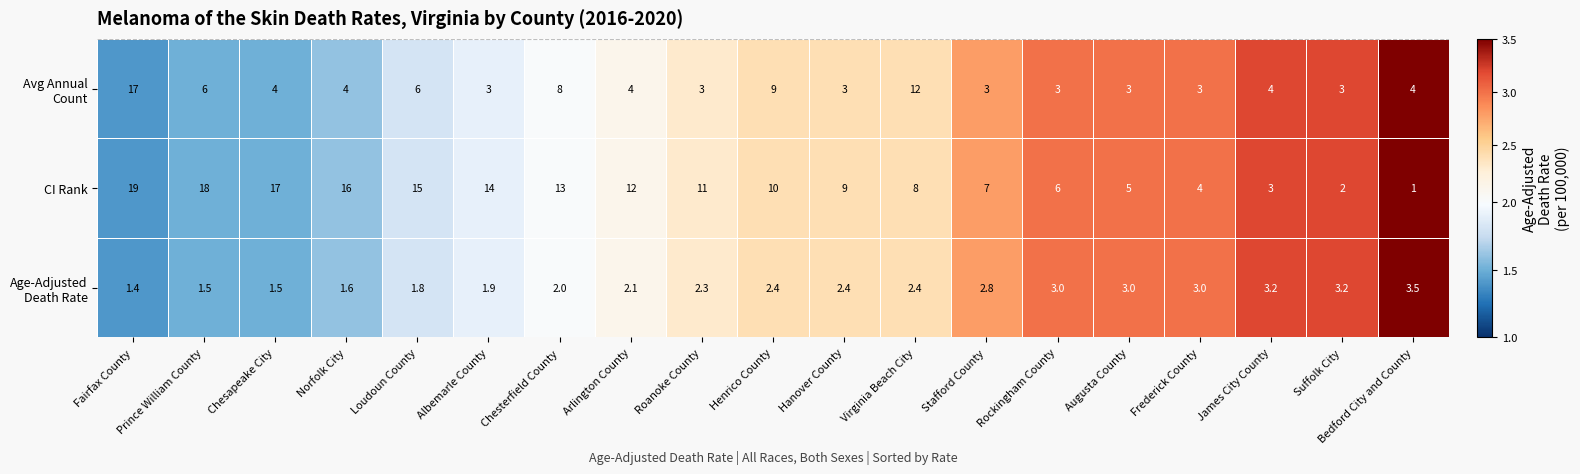

The CI Rank series shows 13.0 at Chesterfield County. True or false?

True